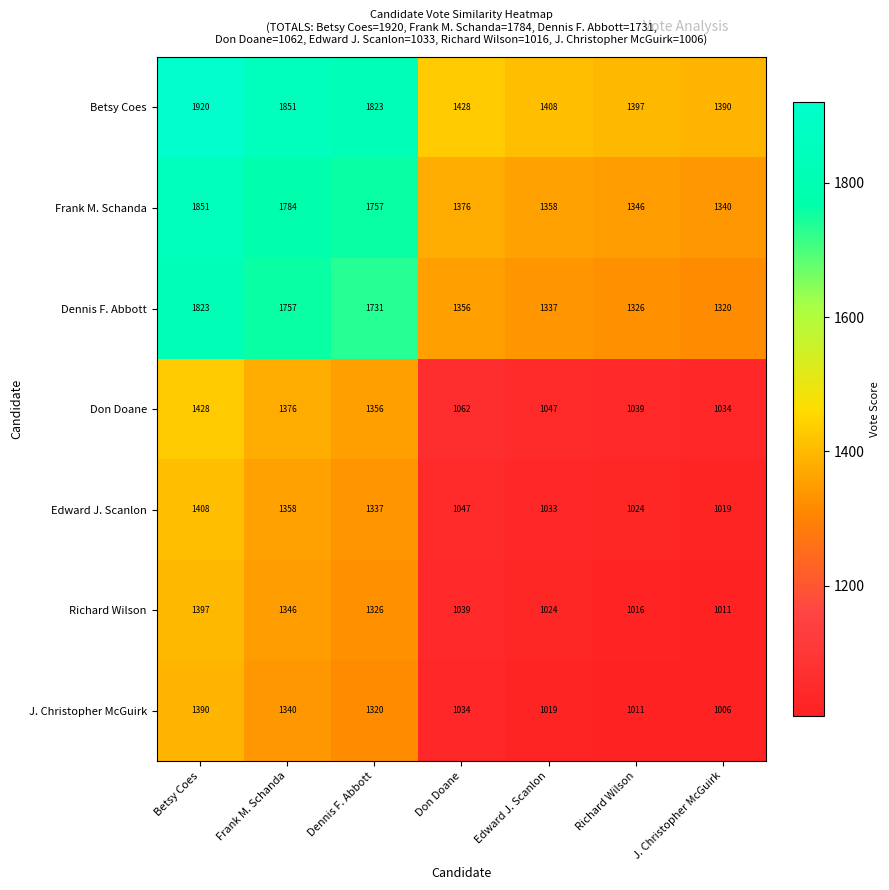

Rank the series at Betsy Coes from lowest to highest value.

J. Christopher McGuirk, Richard Wilson, Edward J. Scanlon, Don Doane, Dennis F. Abbott, Frank M. Schanda, Betsy Coes